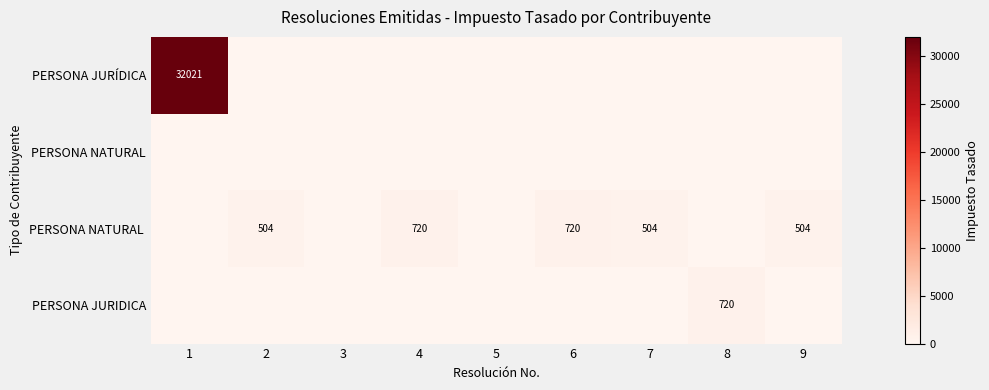

The value of PERSONA JURIDICA at 8 is 720. True or false?

True